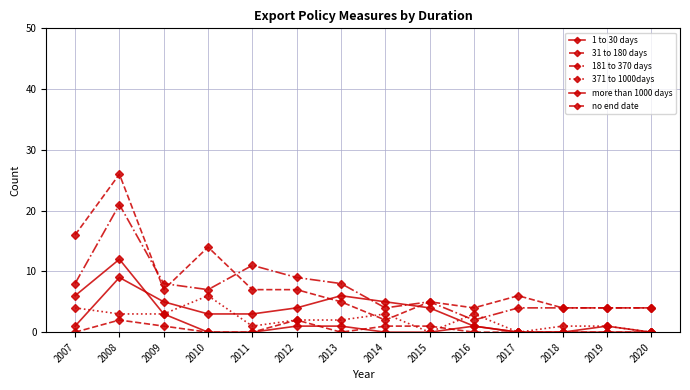

Where is the first local maximum for more than 1000 days?

2008